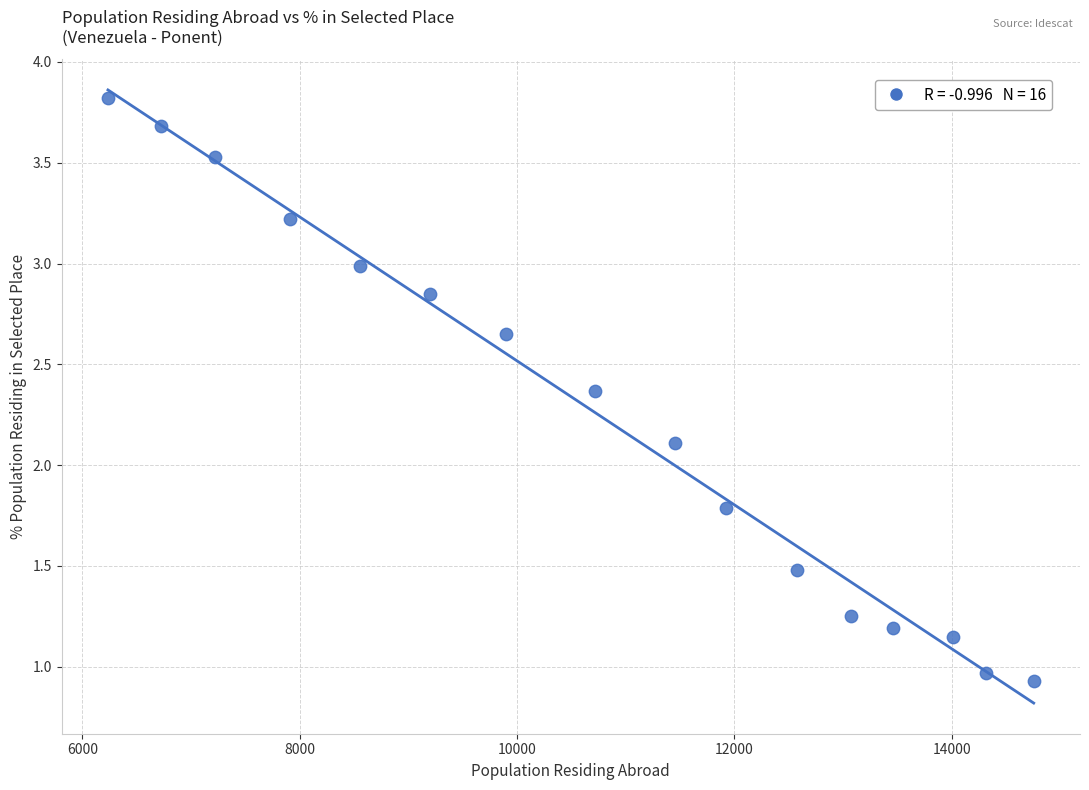

What Y value in the scatter plot is closest to 2?

2.1